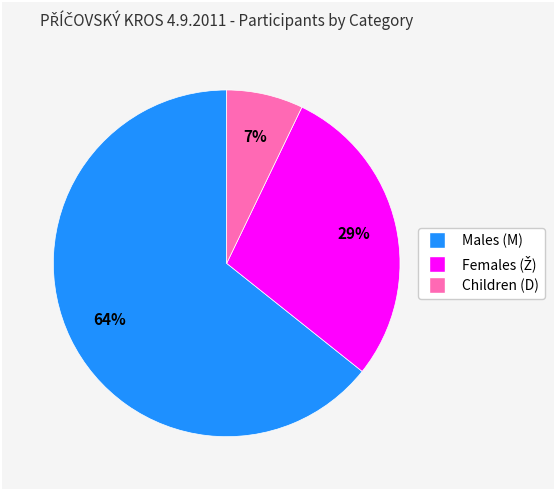

To the nearest percent, what is the average slice percentage?

33%